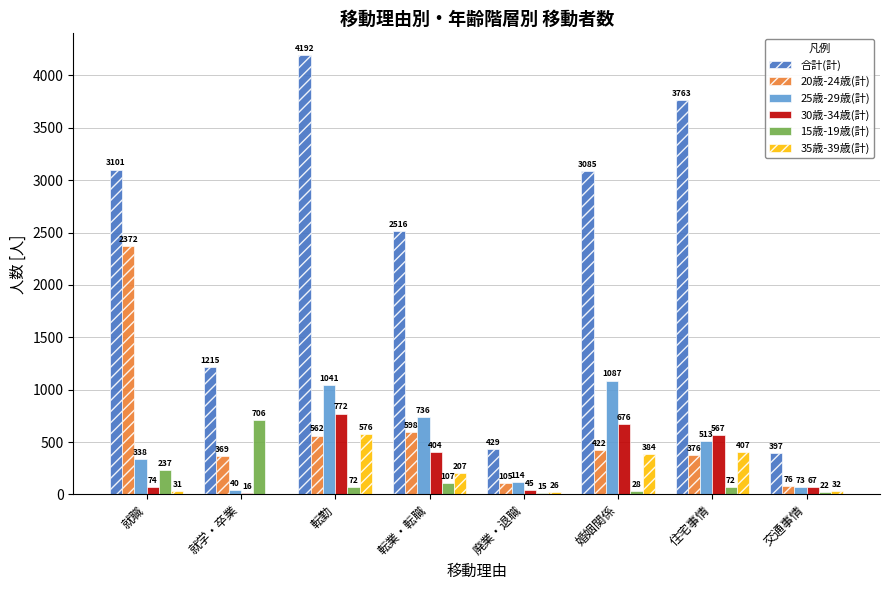

Is it true that 合計(計) equals 6283 at 住宅事情?

False